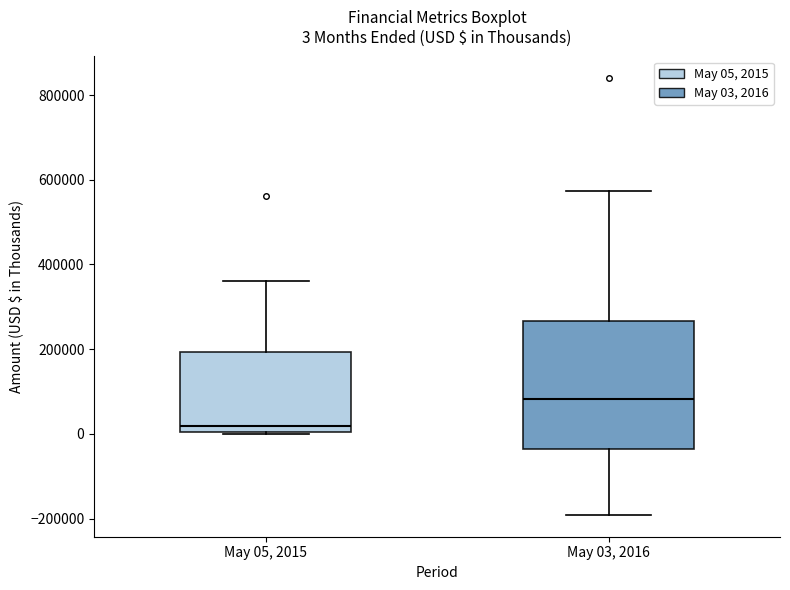

Which box has the lowest median line?

May 05, 2015